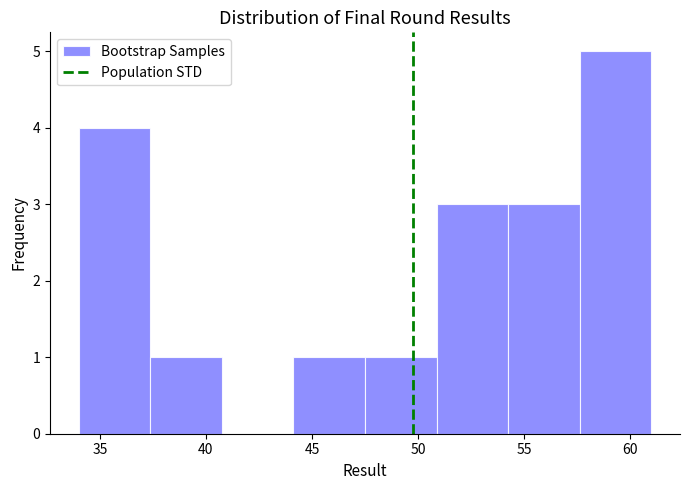

What is the height of the bar covering 44.0 to 47.5 on the x-axis? Neither the bar edges nor the heights are printed on the chart, so give them approximately, as read against the axes.

1